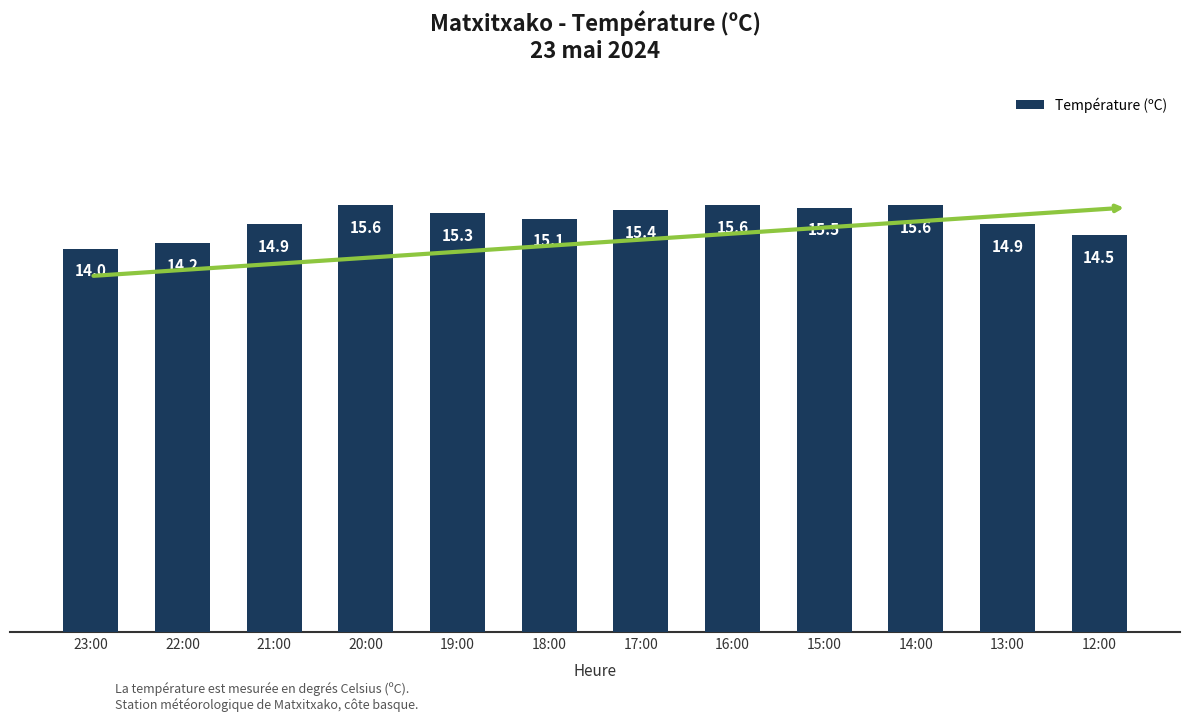

What is the maximum value shown in the chart?

15.6